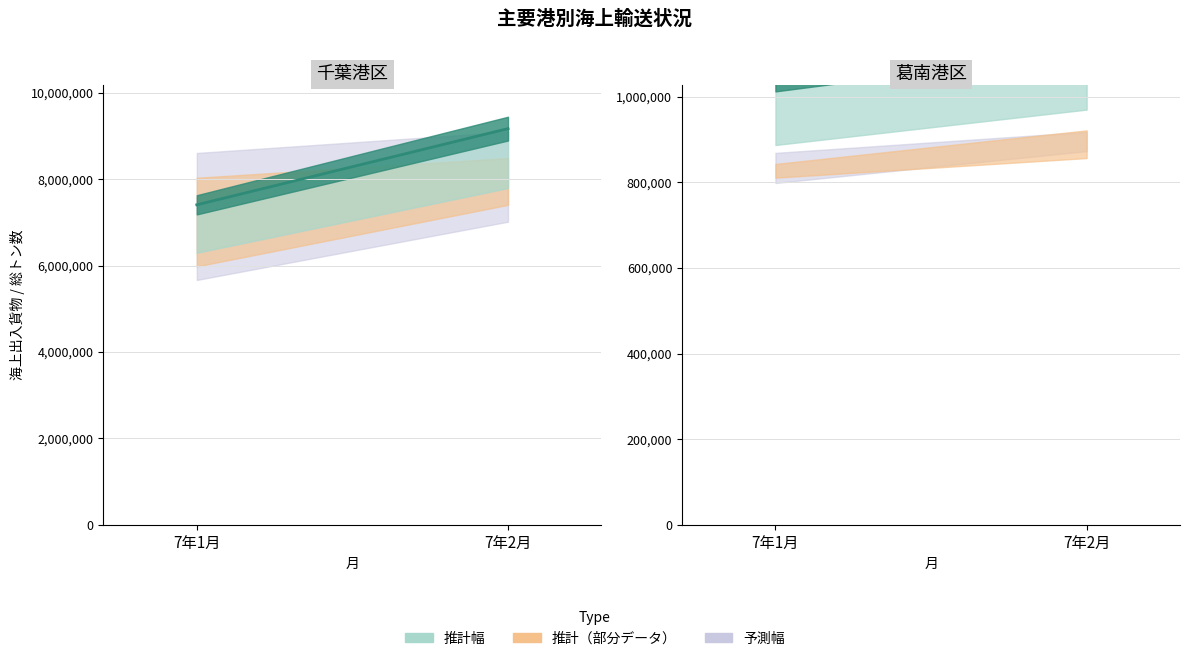

Which has a higher value, 7年2月 or 7年1月?

7年2月